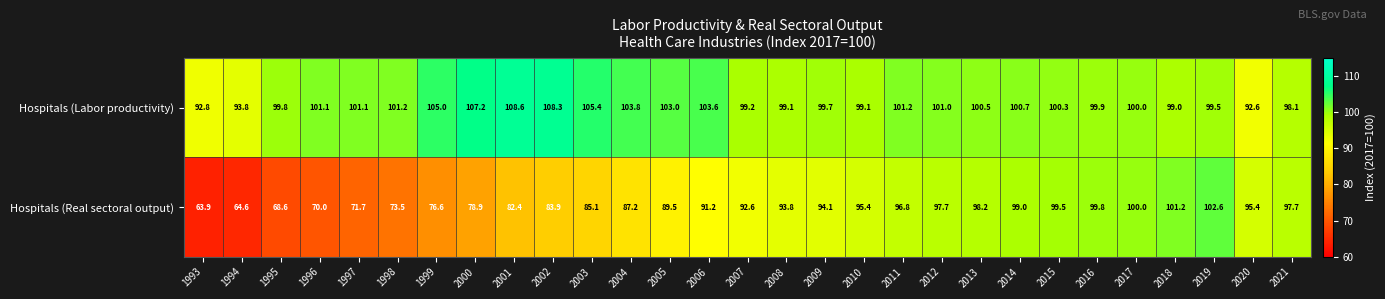

What is the sum of all Hospitals (Real sectoral output) values?

2550.9